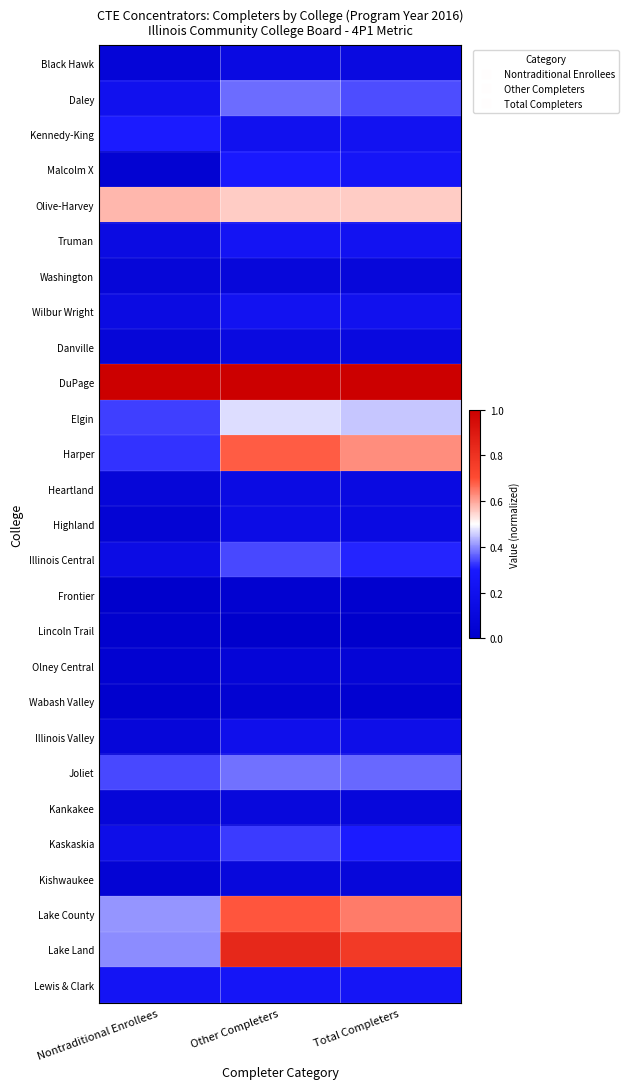

Reading right to left, extract all data points from this chart.

Black Hawk: Total Completers=0.1	Other Completers=0.1	Nontraditional Enrollees=0.1
Daley: Total Completers=0.3	Other Completers=0.4	Nontraditional Enrollees=0.2
Kennedy-King: Total Completers=0.2	Other Completers=0.2	Nontraditional Enrollees=0.3
Malcolm X: Total Completers=0.3	Other Completers=0.3	Nontraditional Enrollees=0.0
Olive-Harvey: Total Completers=0.6	Other Completers=0.6	Nontraditional Enrollees=0.6
Truman: Total Completers=0.2	Other Completers=0.2	Nontraditional Enrollees=0.1
Washington: Total Completers=0.1	Other Completers=0.1	Nontraditional Enrollees=0.1
Wilbur Wright: Total Completers=0.2	Other Completers=0.2	Nontraditional Enrollees=0.1
Danville: Total Completers=0.1	Other Completers=0.1	Nontraditional Enrollees=0.1
DuPage: Total Completers=1.0	Other Completers=1.0	Nontraditional Enrollees=1.0
Elgin: Total Completers=0.4	Other Completers=0.5	Nontraditional Enrollees=0.3
Harper: Total Completers=0.6	Other Completers=0.7	Nontraditional Enrollees=0.3
Heartland: Total Completers=0.1	Other Completers=0.1	Nontraditional Enrollees=0.1
Highland: Total Completers=0.1	Other Completers=0.1	Nontraditional Enrollees=0.1
Illinois Central: Total Completers=0.3	Other Completers=0.3	Nontraditional Enrollees=0.1
Frontier: Total Completers=0.0	Other Completers=0.0	Nontraditional Enrollees=0.0
Lincoln Trail: Total Completers=0.0	Other Completers=0.0	Nontraditional Enrollees=0.0
Olney Central: Total Completers=0.1	Other Completers=0.1	Nontraditional Enrollees=0.0
Wabash Valley: Total Completers=0.0	Other Completers=0.0	Nontraditional Enrollees=0.0
Illinois Valley: Total Completers=0.2	Other Completers=0.2	Nontraditional Enrollees=0.1
Joliet: Total Completers=0.4	Other Completers=0.4	Nontraditional Enrollees=0.3
Kankakee: Total Completers=0.1	Other Completers=0.1	Nontraditional Enrollees=0.1
Kaskaskia: Total Completers=0.3	Other Completers=0.3	Nontraditional Enrollees=0.2
Kishwaukee: Total Completers=0.1	Other Completers=0.1	Nontraditional Enrollees=0.1
Lake County: Total Completers=0.6	Other Completers=0.7	Nontraditional Enrollees=0.4
Lake Land: Total Completers=0.8	Other Completers=0.8	Nontraditional Enrollees=0.4
Lewis & Clark: Total Completers=0.2	Other Completers=0.3	Nontraditional Enrollees=0.2